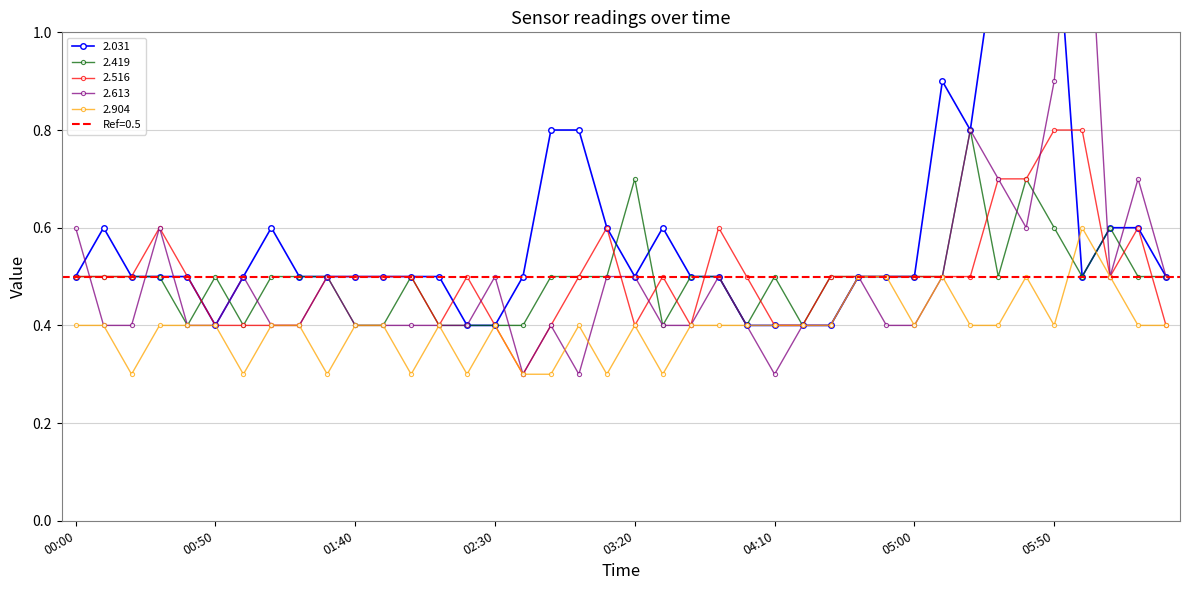

What is the value of the 2.904 point at the 12th from the left?

0.4